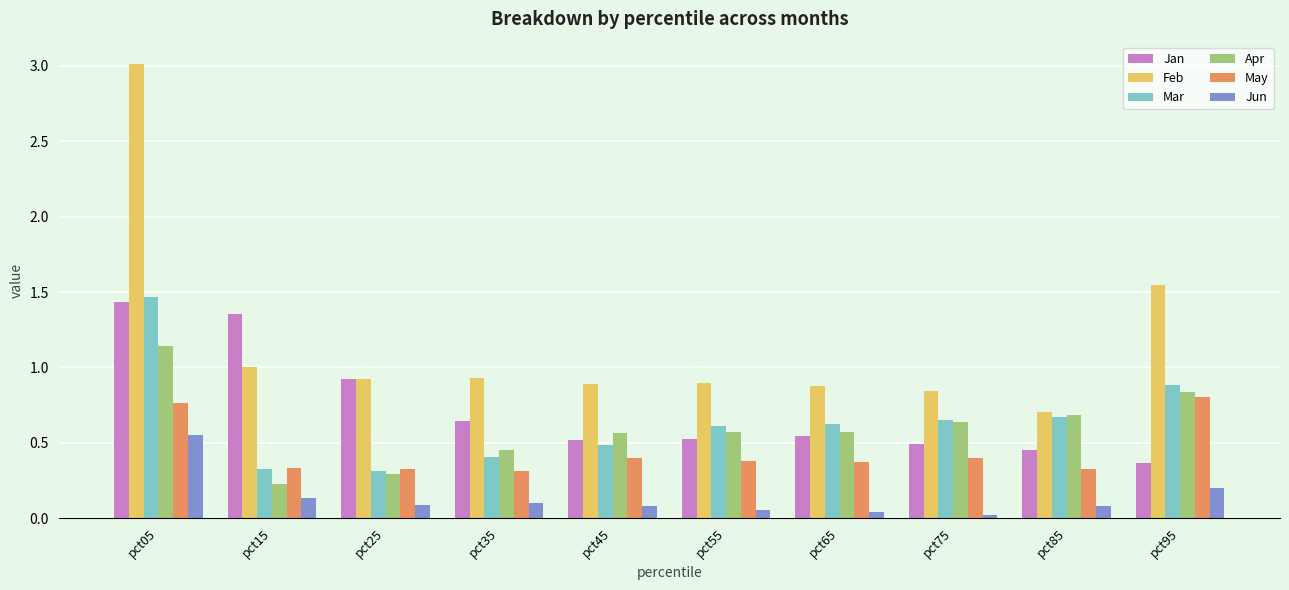

Which category has the highest value in the Jun series?

pct05